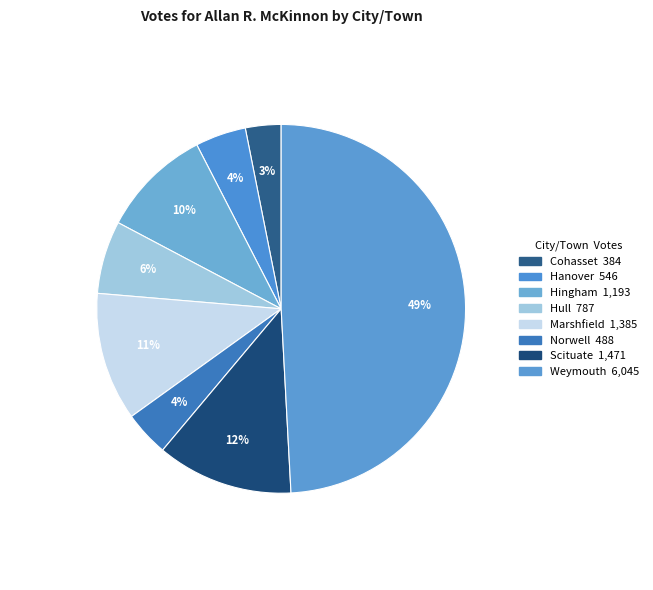

Count the number of slices in the pie.

8